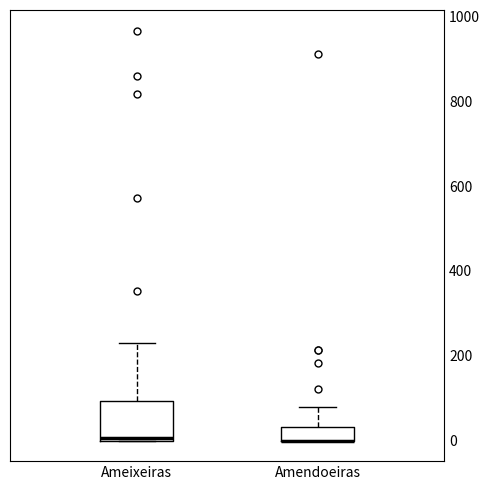

Reading left to right, transcribe this box plot: for each box, give where its median line is, the range the box spans, and where its two whiskers end, as read against the y-axis. The values are not printed on the chart, so give them approximately, as read against the axis.

Ameixeiras: median 0, box 0 to 100, whiskers 0 to 240
Amendoeiras: median 0 (drawn on the box's lower edge), box 0 to 40, whiskers 0 to 80